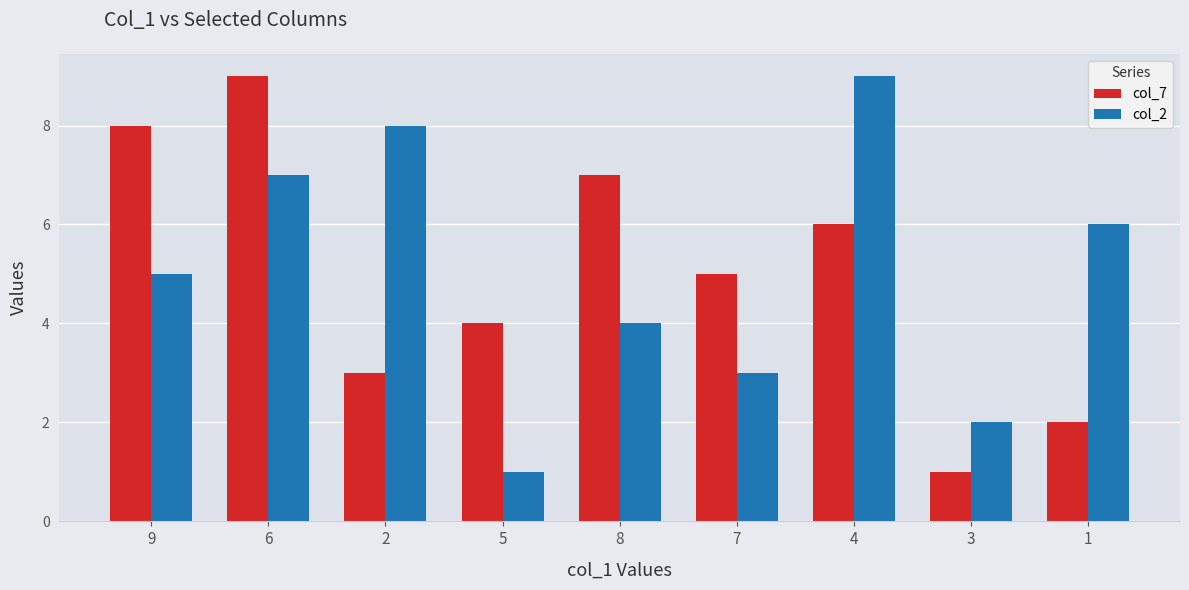

What is the difference between the second highest and minimum values in the col_7 series?

7